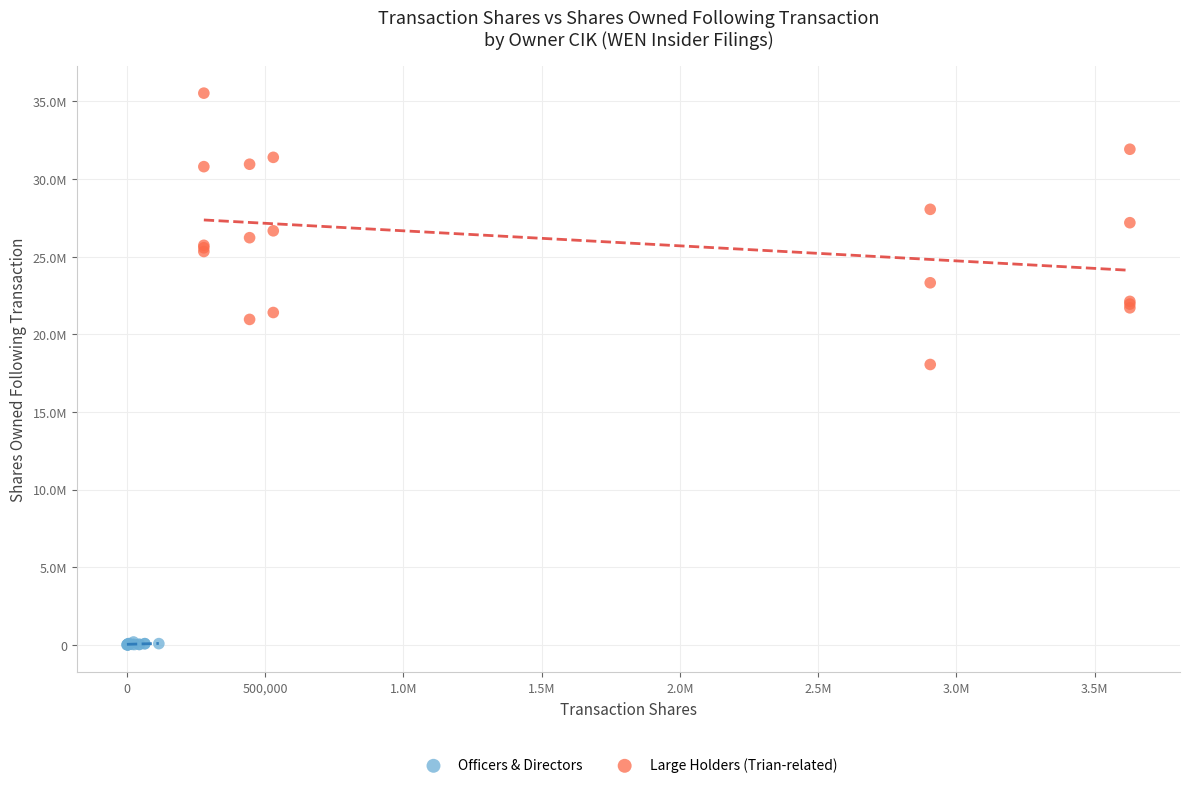

What are all the series names shown in the legend?

Officers & Directors, Large Holders (Trian-related)